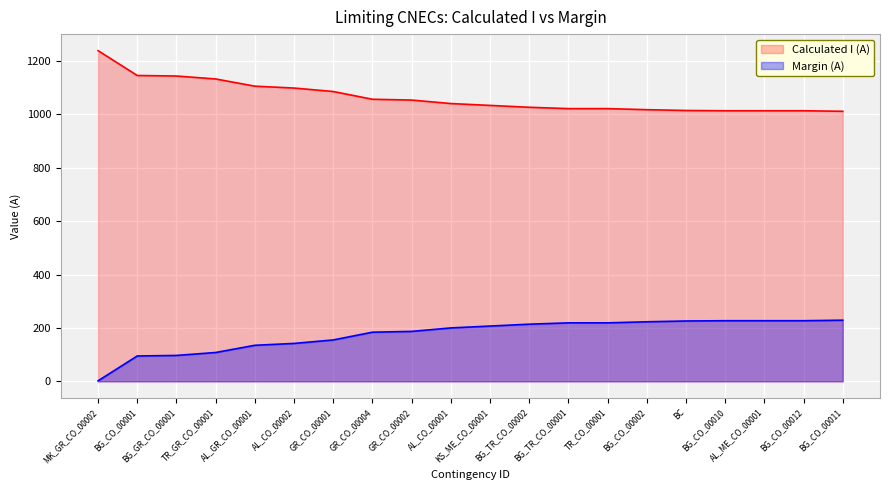

Is the value of Calculated I (A) at TR_GR_CO_00001 greater than the value of Margin (A) at MK_GR_CO_00002?

Yes